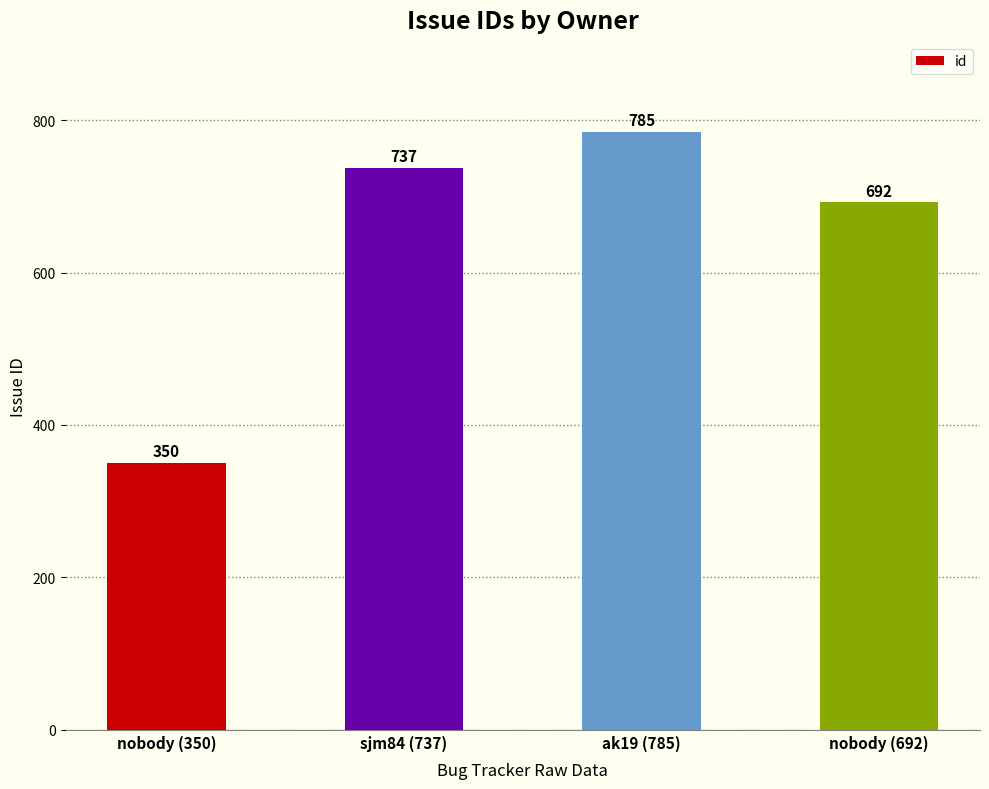

List the labels in order of value, largest first.

ak19 (785), sjm84 (737), nobody (692), nobody (350)